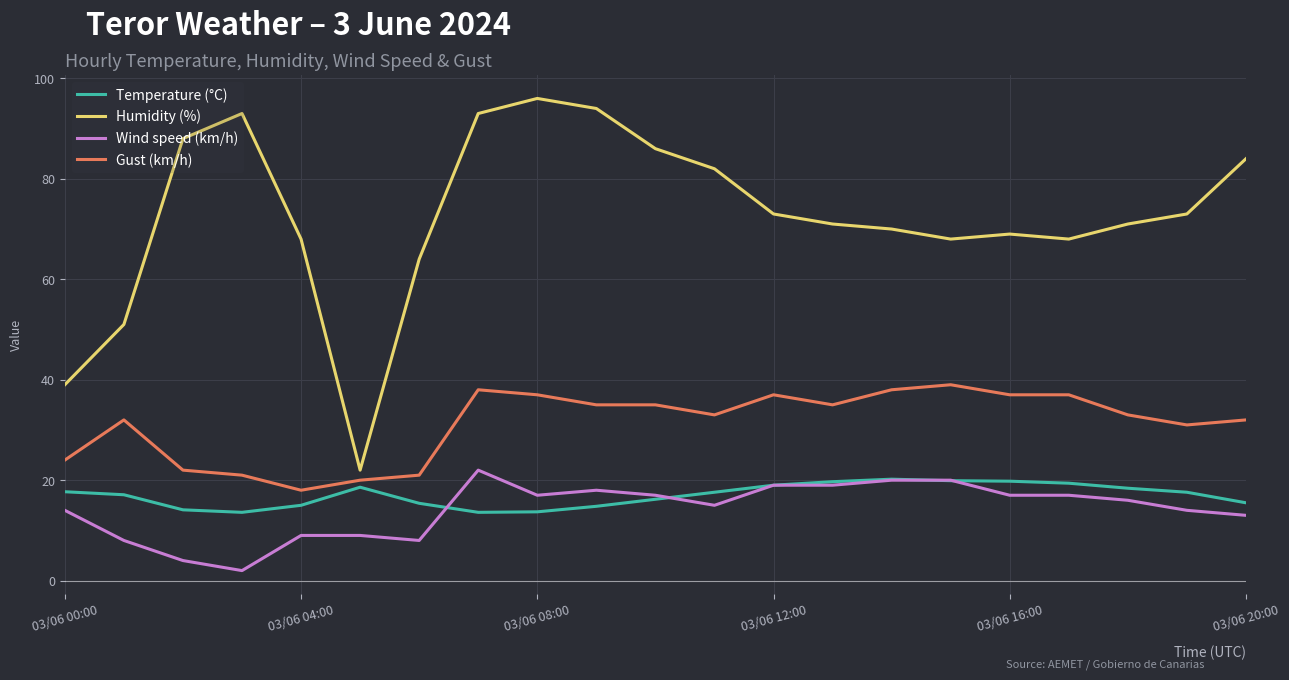

What is the difference between the second highest and second lowest values in the Temperature (°C) series?

6.3